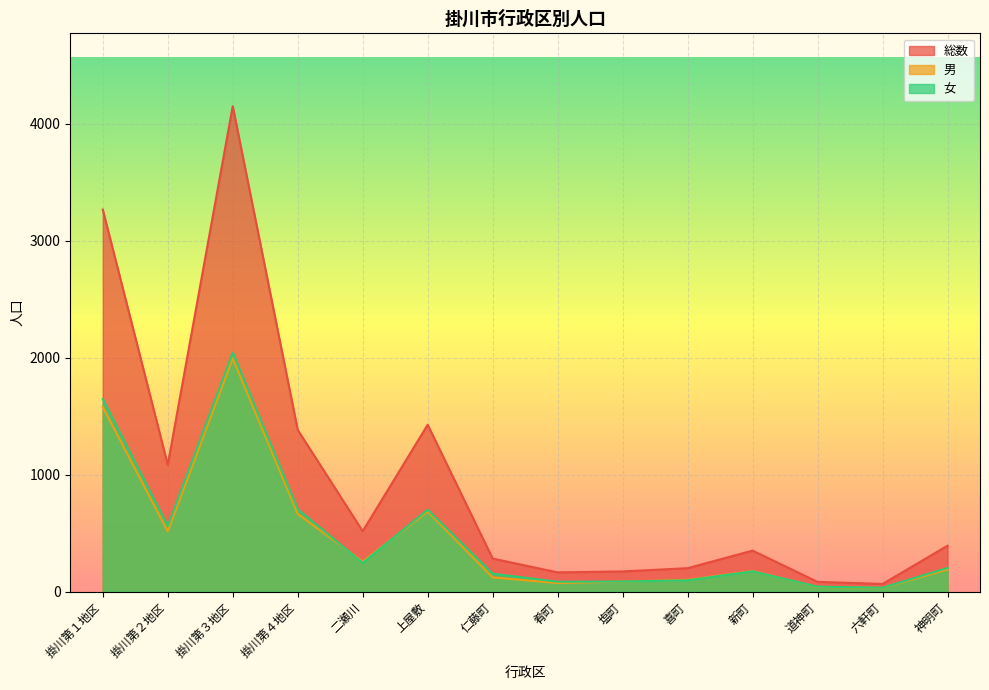

True or false: 総数 has more than 0 points higher than both neighbors.

True